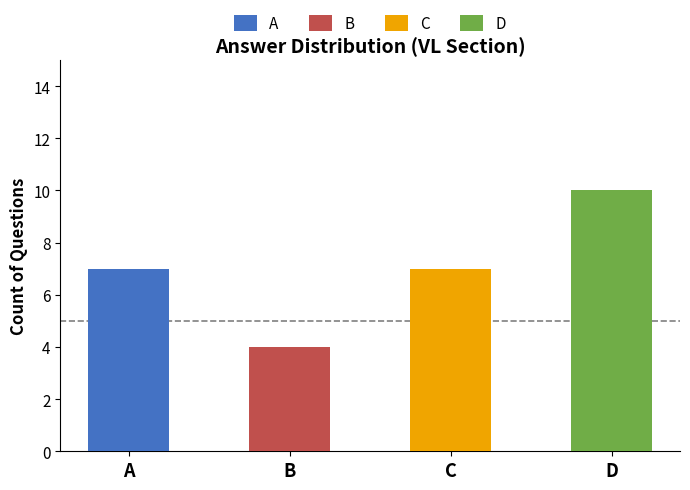

What is the difference between the second highest and minimum values?

3